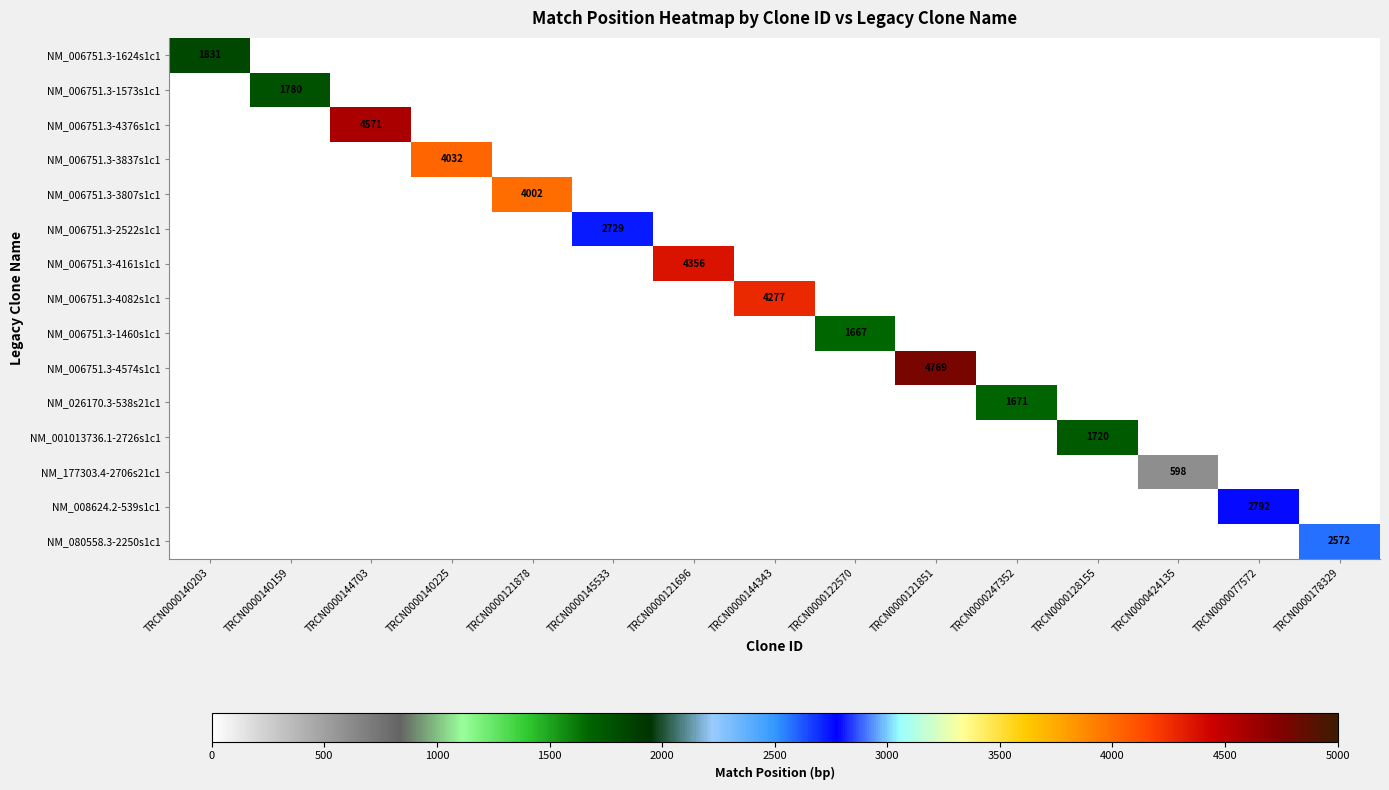

Is it true that NM_177303.4-2706s21c1 equals 598 at TRCN0000424135?

True